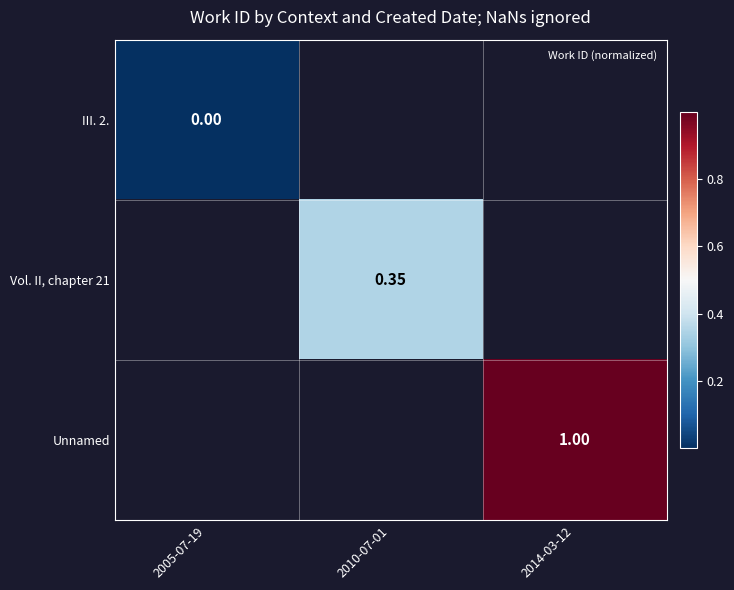

At how many categories does at least one series exceed 0?

2